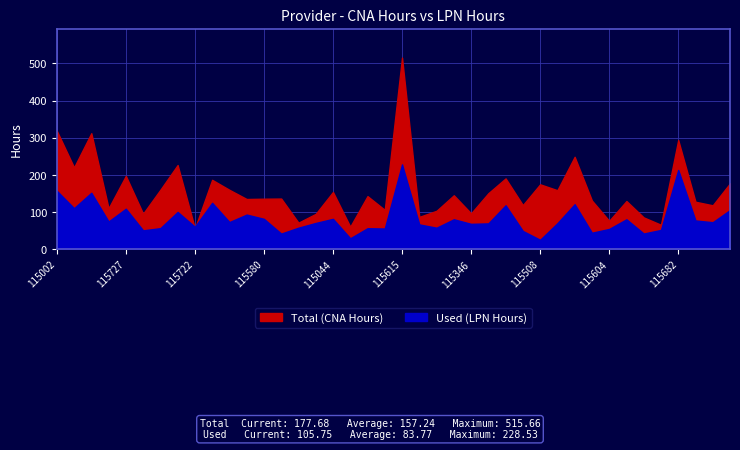

Does the chart display data point markers on the line(s)?

No